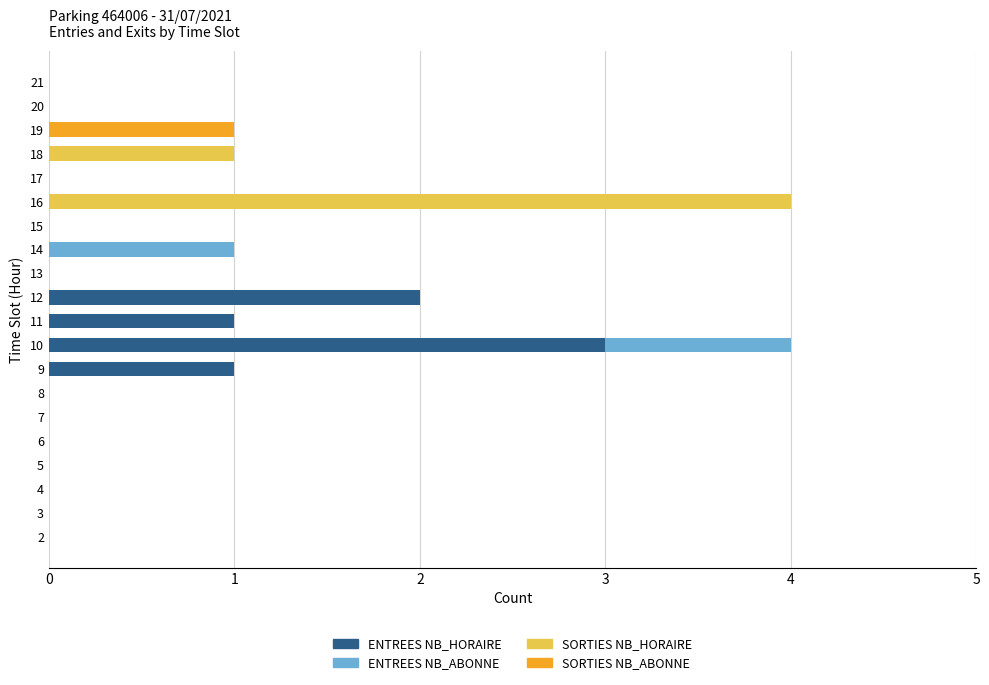

What is the total value across all series at 16?

4